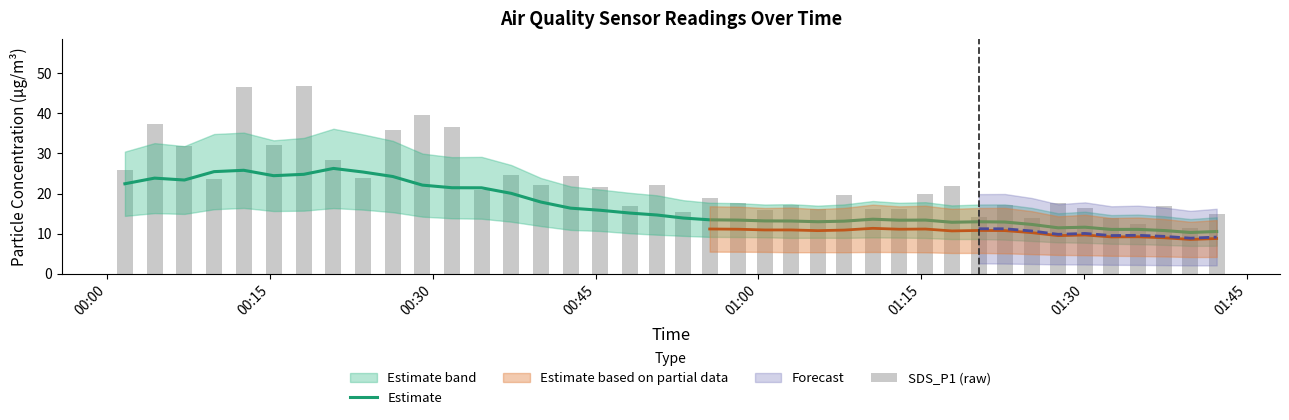

What is the maximum value shown in the chart?

46.9